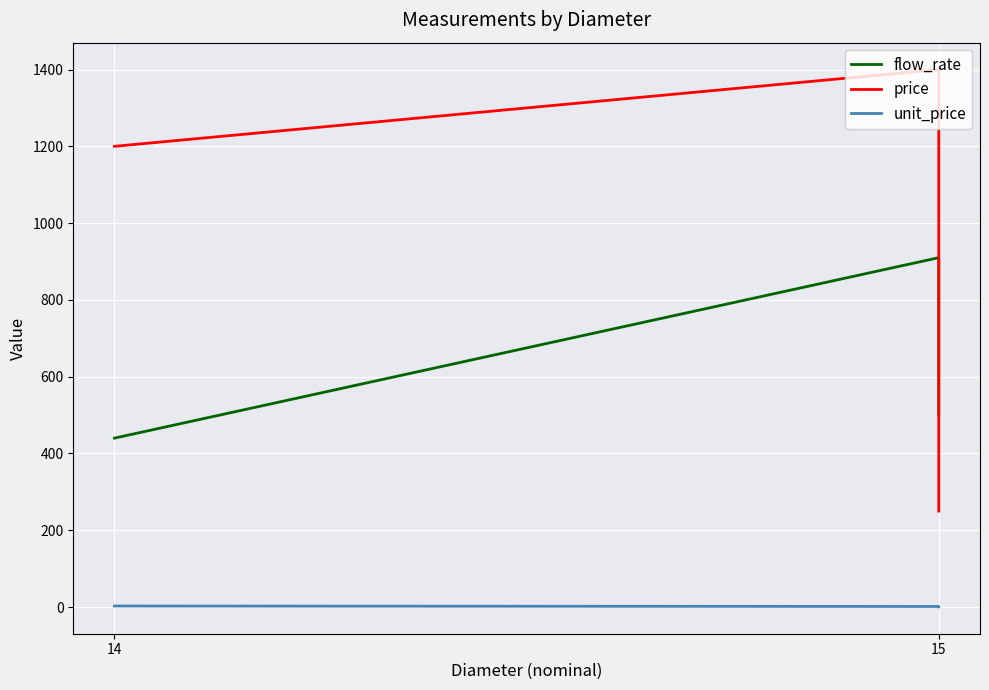

What is the value of the flow_rate point at the 2nd from the left?

910.0